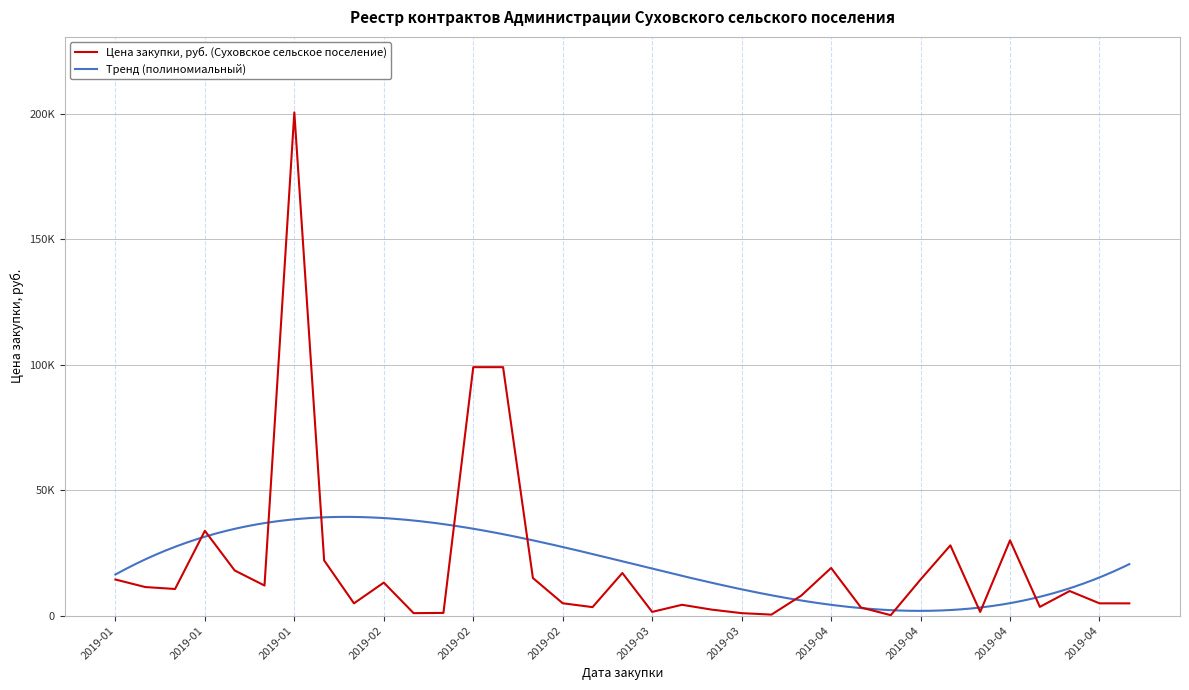

What is the difference between the second highest and second lowest values?

98580.0